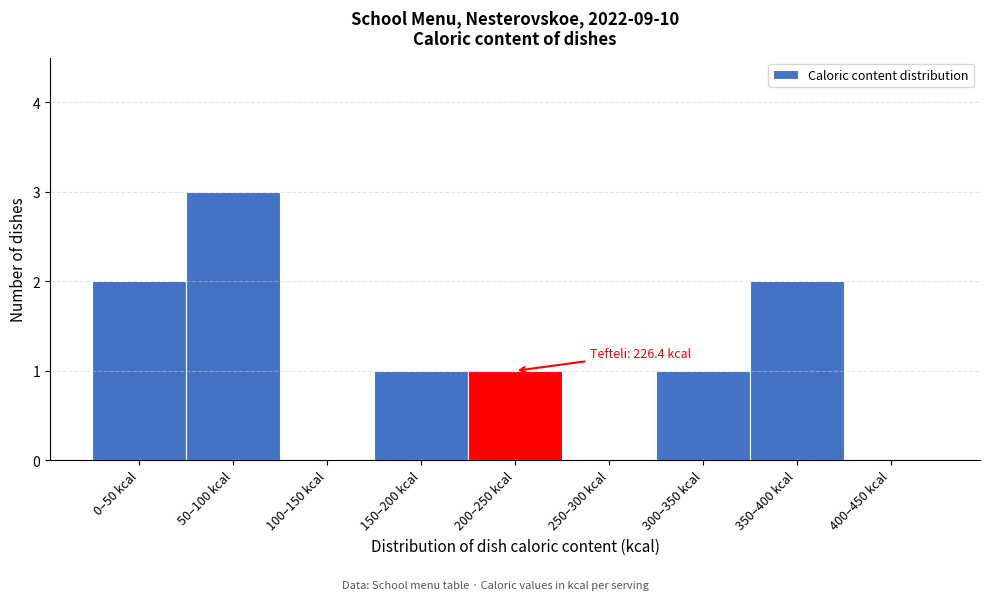

Reading left to right, extract all data points from this chart.

0–50 kcal=2	50–100 kcal=3	100–150 kcal=0	150–200 kcal=1	200–250 kcal=1	250–300 kcal=0	300–350 kcal=1	350–400 kcal=2	400–450 kcal=0